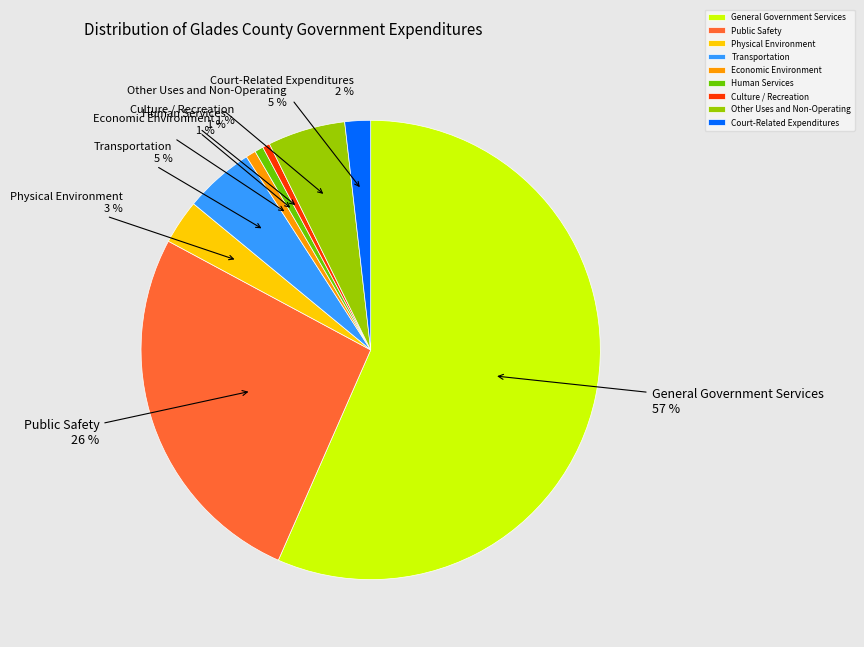

Does General Government Services account for over 50% of the chart?

Yes